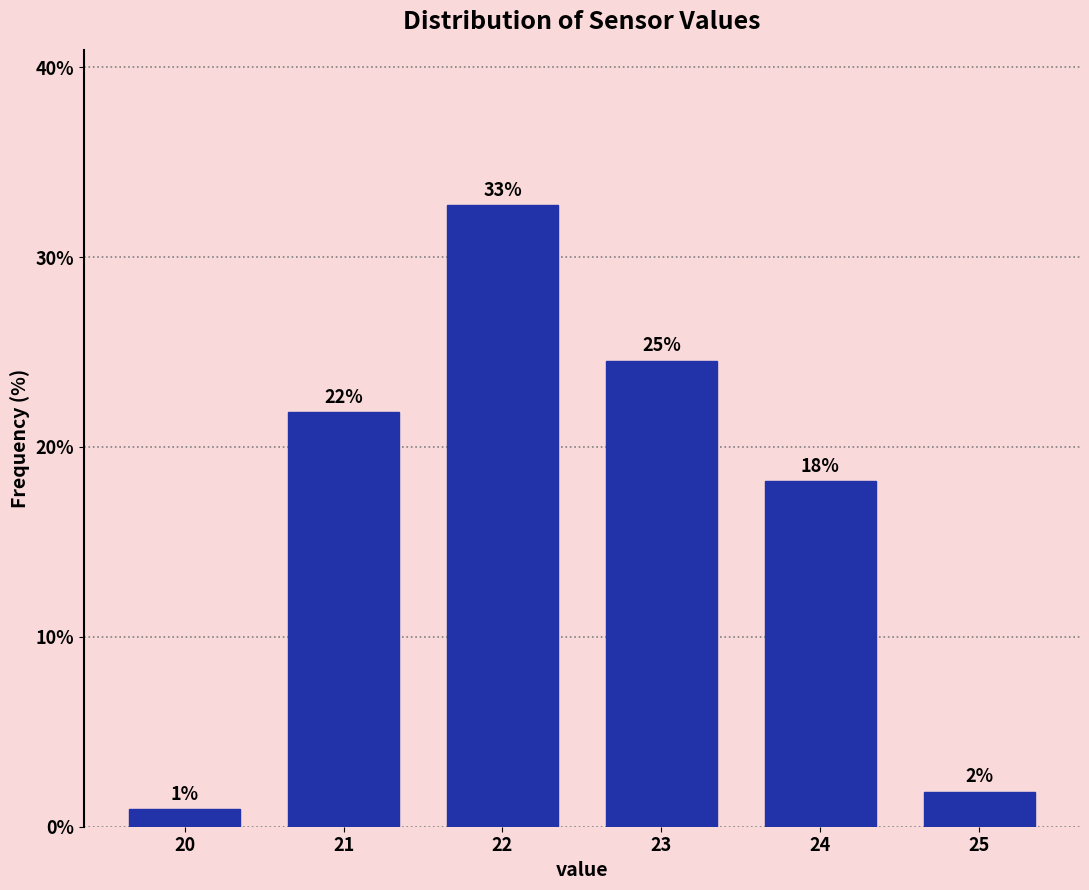

How many bars are there in total?

6